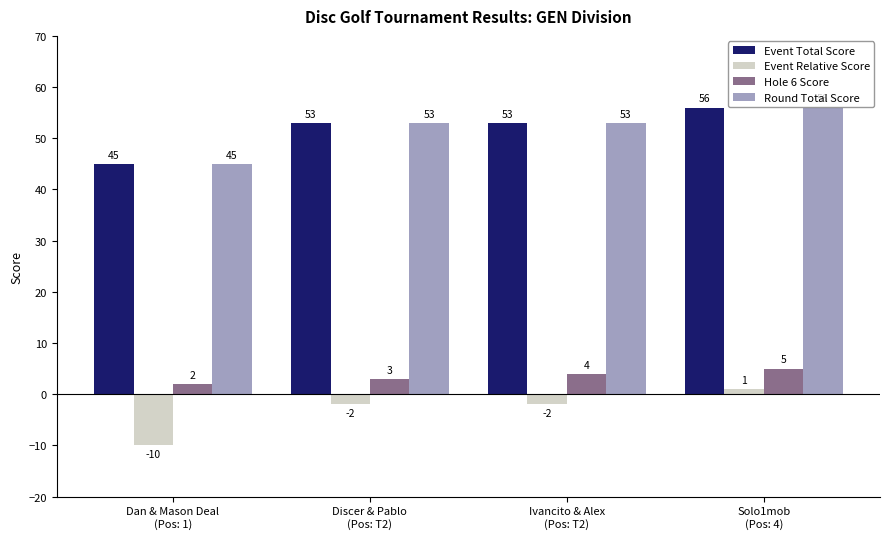

What is the label of the 3rd bar from the right?

Discer & Pablo
(Pos: T2)